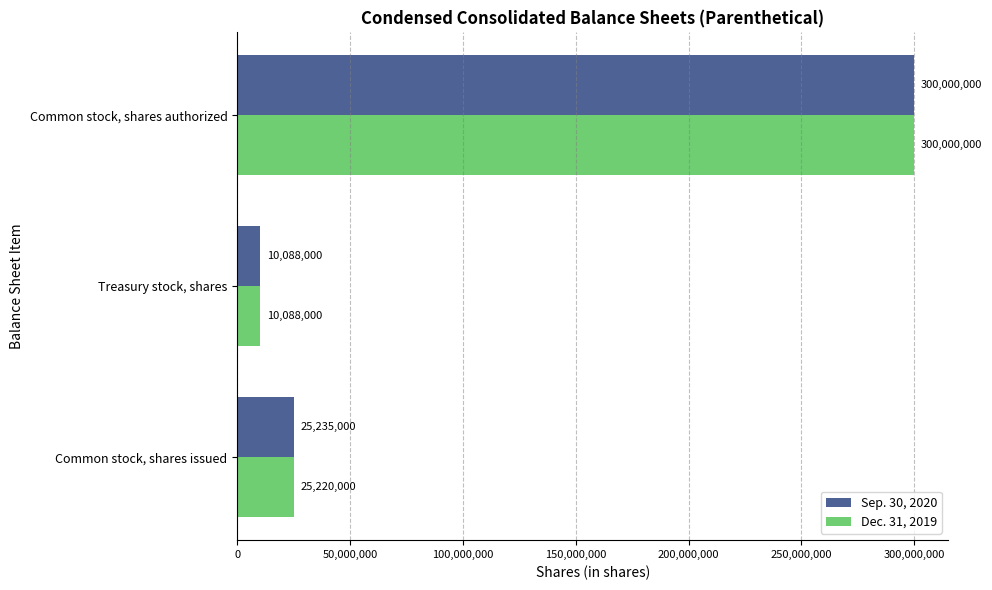

Rank the series by their average value, from lowest to highest.

Dec. 31, 2019, Sep. 30, 2020